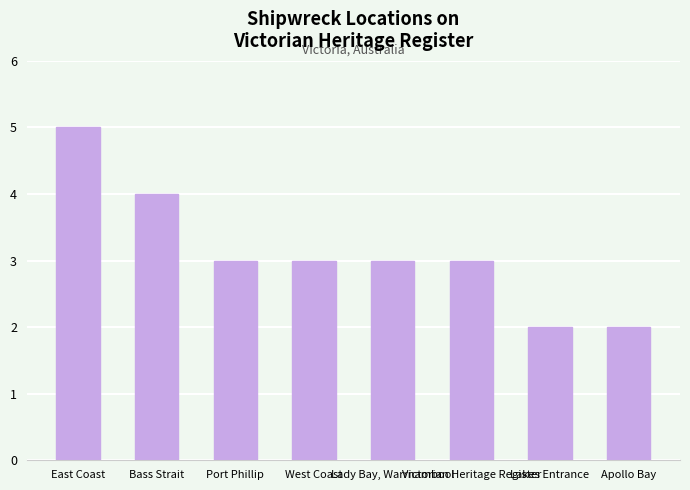

What is the value of the 1st bar from the left?

5